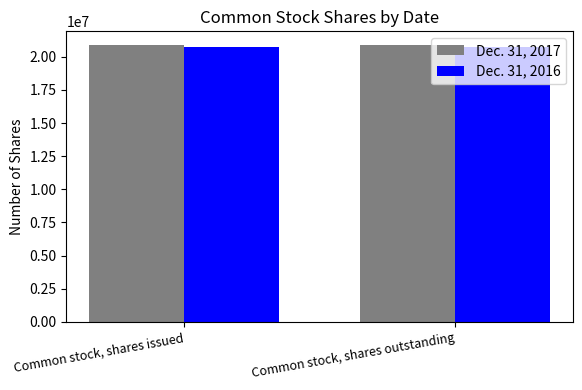

How many groups of bars are there?

2